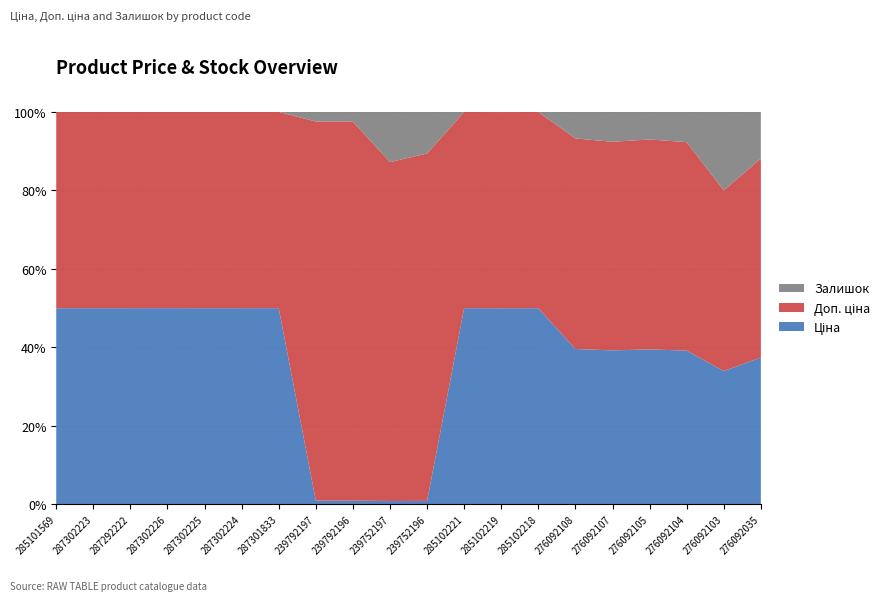

Reading left to right, list all the values displayed in this chart.

Ціна: 9975.0	19964.2	16976.3	19964.2	19964.2	19964.2	19964.2	114.1	114.1	57.0	57.0	9975.0	9975.0	9975.0	848.4	551.5	848.4	848.4	848.4	848.4
Доп. ціна: 9975.0	19964.2	16976.3	19964.2	19964.2	19964.2	19964.2	11410.0	11410.0	5705.0	5705.0	9975.0	9975.0	9975.0	1149.7	747.0	1149.7	1149.7	1149.7	1149.7
Залишок: 7.0	7.0	2.0	0.0	5.0	3.0	0.0	289.0	290.0	845.0	683.0	4.0	9.0	3.0	145.0	107.0	151.0	167.0	500.0	269.0